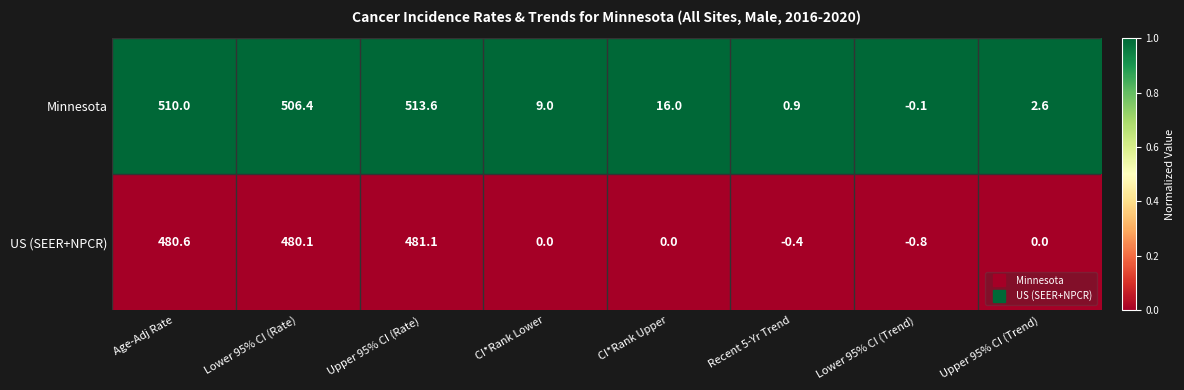

Reading left to right, extract all data points from this chart.

Minnesota: Age-Adj Rate=510.0	Lower 95% CI (Rate)=506.4	Upper 95% CI (Rate)=513.6	CI*Rank Lower=9.0	CI*Rank Upper=16.0	Recent 5-Yr Trend=0.9	Lower 95% CI (Trend)=-0.1	Upper 95% CI (Trend)=2.6
US (SEER+NPCR): Age-Adj Rate=480.6	Lower 95% CI (Rate)=480.1	Upper 95% CI (Rate)=481.1	CI*Rank Lower=0.0	CI*Rank Upper=0.0	Recent 5-Yr Trend=-0.4	Lower 95% CI (Trend)=-0.8	Upper 95% CI (Trend)=0.0